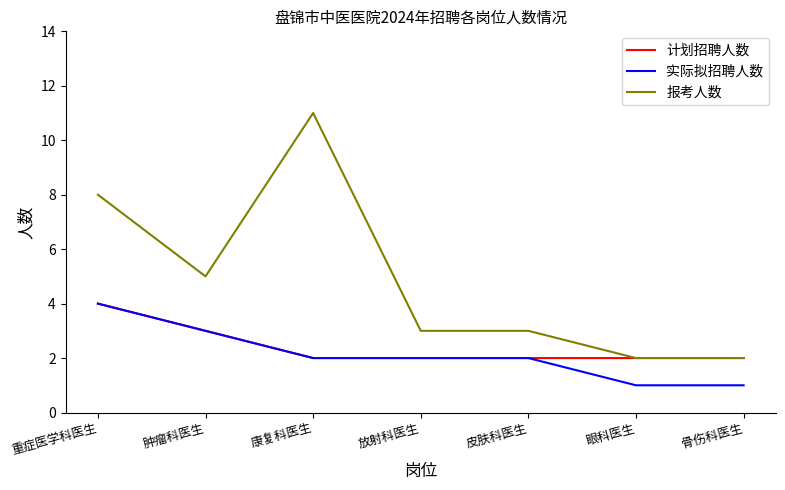

Which series has the widest spread of values?

报考人数